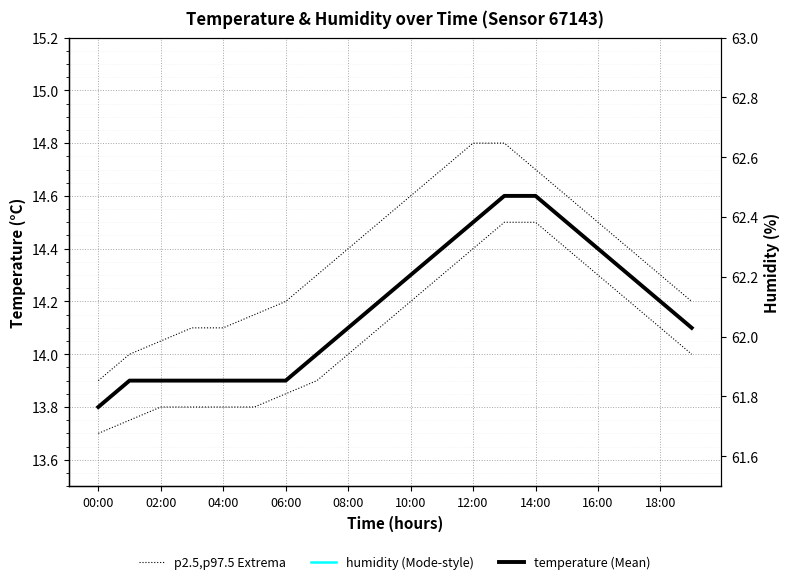

What is the value of the temperature (Mean) point at the 10th from the left?

14.2